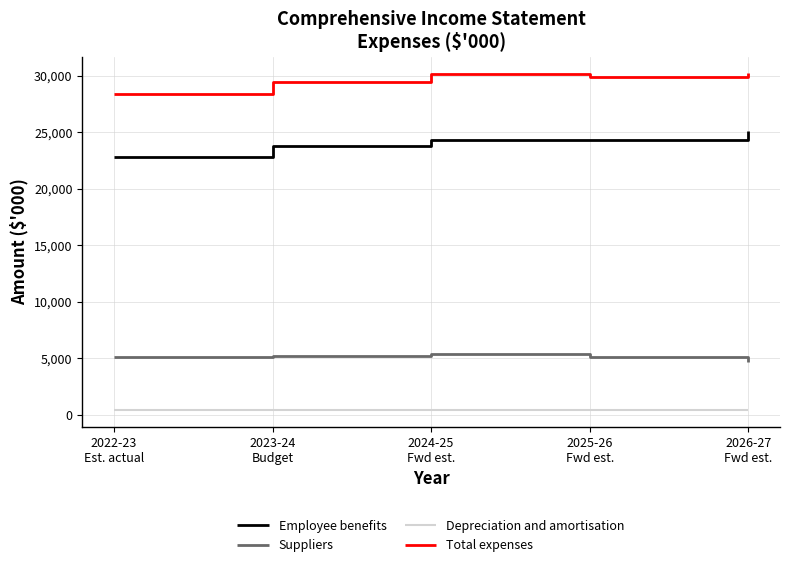

What value does the Total expenses series have at 2024-25
Fwd est., to the nearest 100?

30200